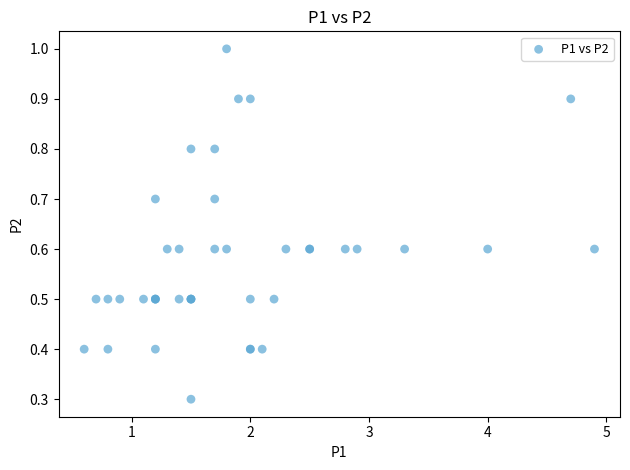

What Y value in the scatter plot is closest to 0?

0.3